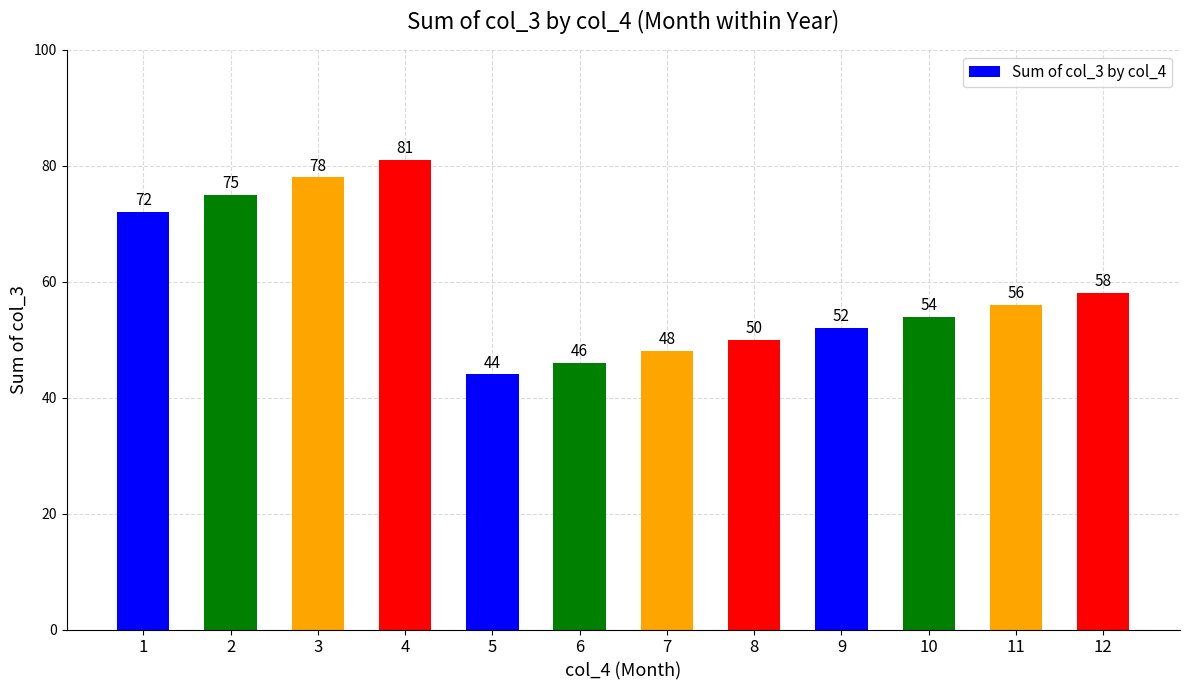

List the labels in order of value, largest first.

4, 3, 2, 1, 12, 11, 10, 9, 8, 7, 6, 5